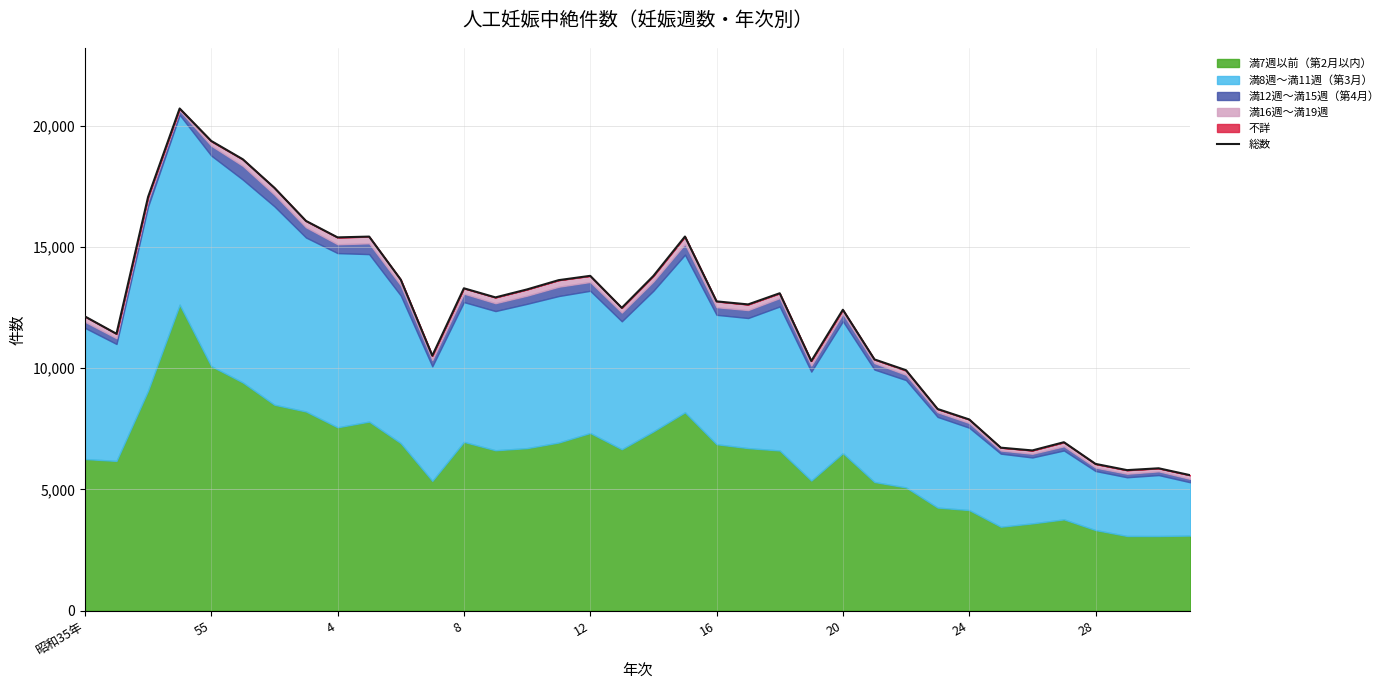

What is the difference between the maximum and second lowest values?

14909